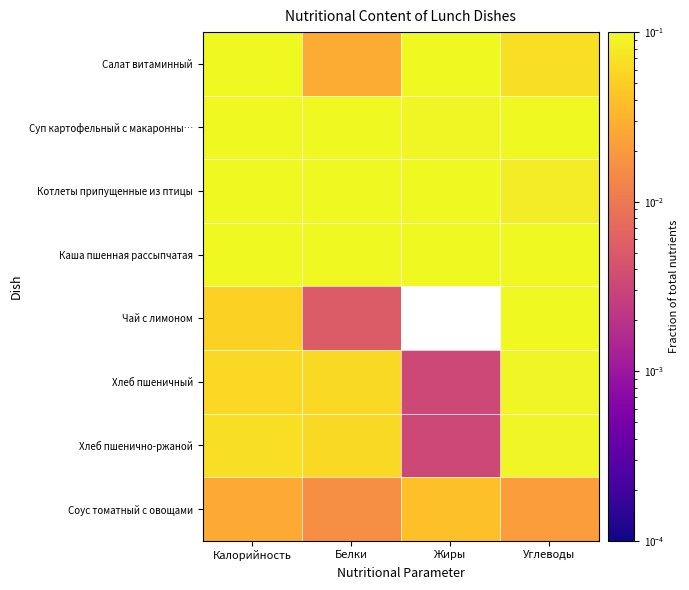

At Жиры, list the series in order from smallest to largest.

Чай с лимоном, Хлеб пшеничный, Хлеб пшенично-ржаной, Соус томатный с овощами, Суп картофельный с макаронны…, Каша пшенная рассыпчатая, Салат витаминный, Котлеты припущенные из птицы